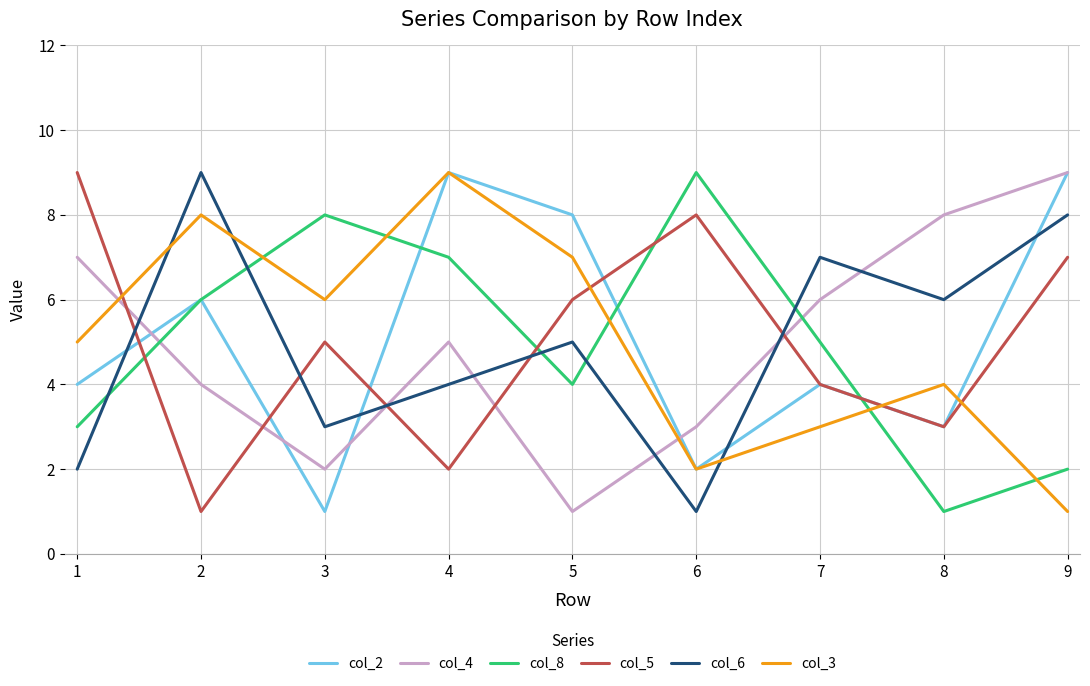

Is the value of col_2 at 4 greater than the value of col_5 at 7?

Yes